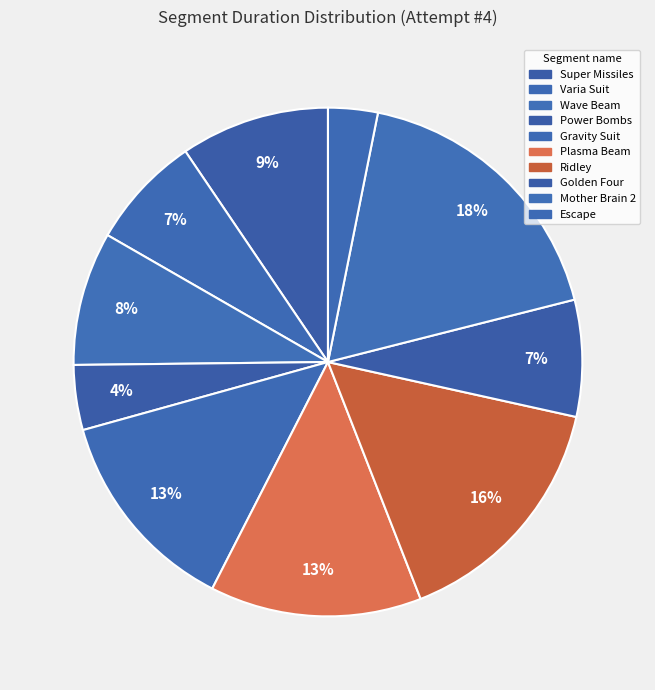

What is the change in value from Super Missiles to Golden Four?

-120829